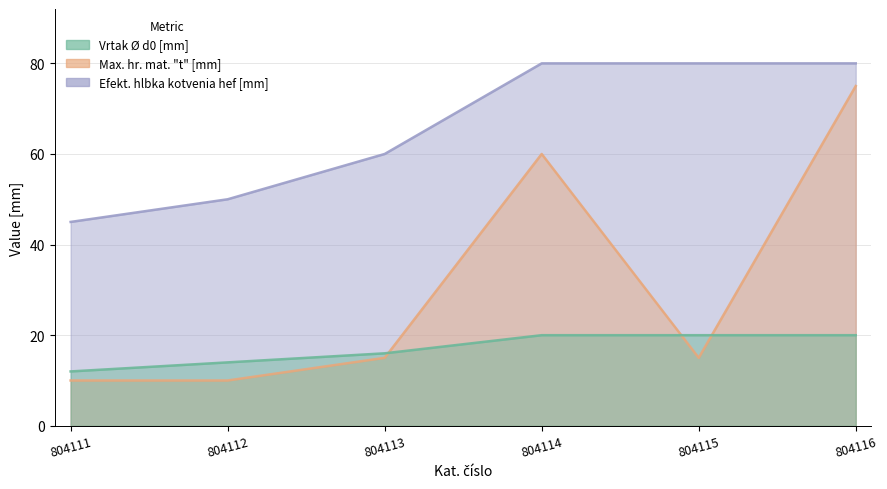

Which series has the largest range (max minus min)?

Max. hr. mat. t [mm]